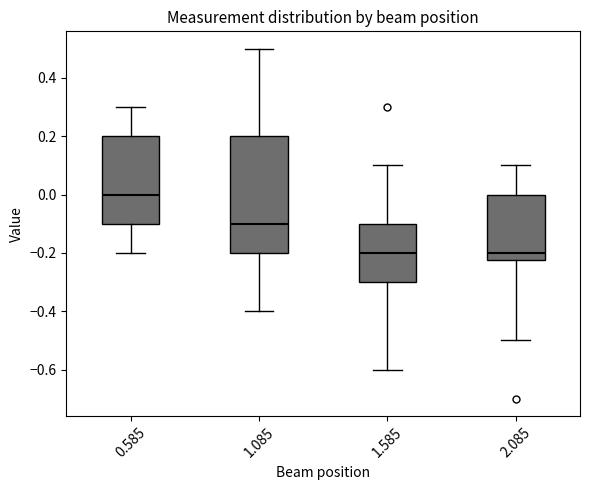

Which box is the tallest, from its lower edge to its upper edge?

1.085